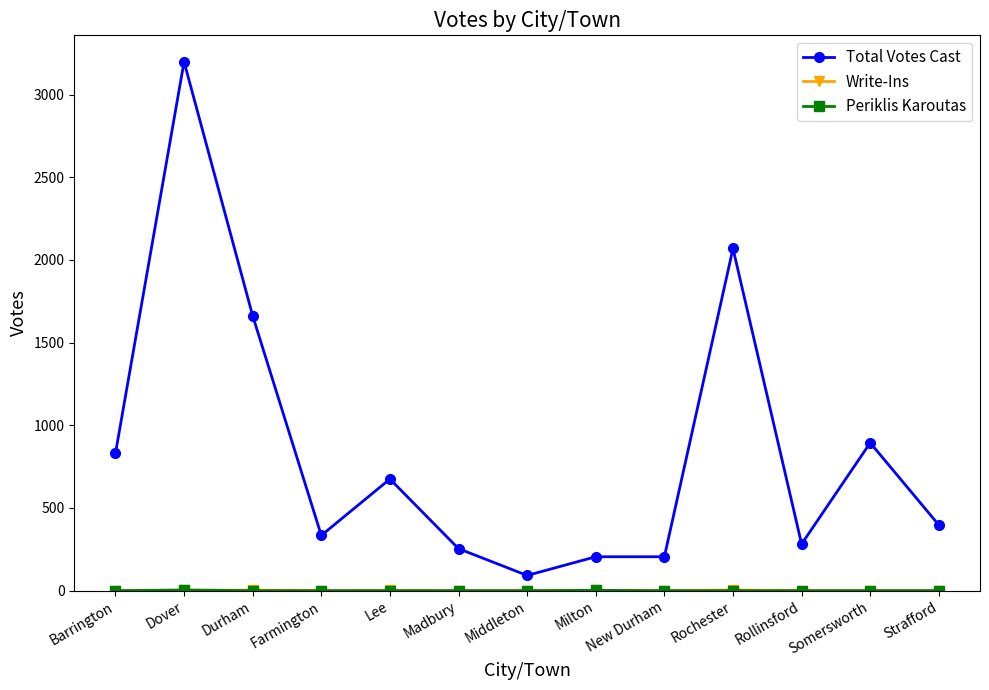

What is the label of the 5th point from the right?

New Durham